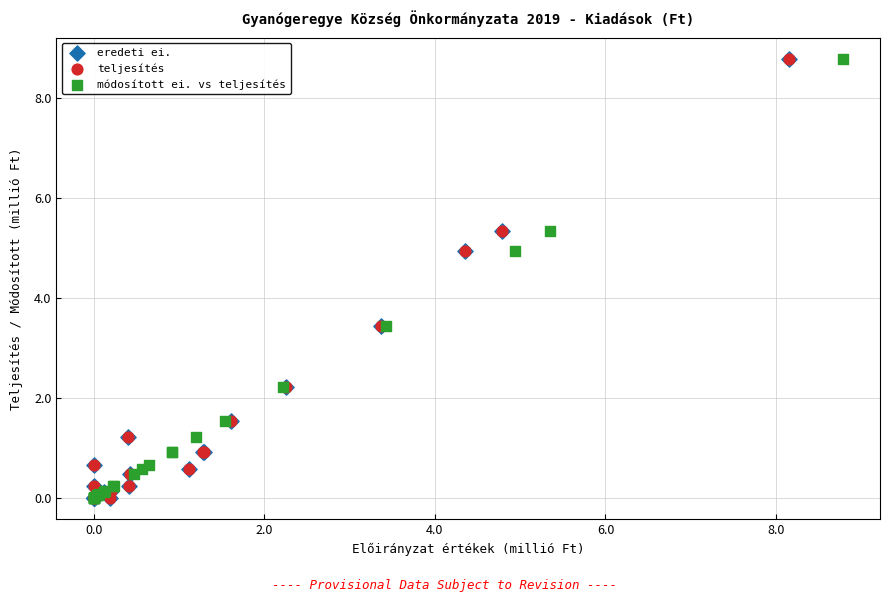

What are all the series names shown in the legend?

eredeti ei., teljesítés, módosított ei. vs teljesítés